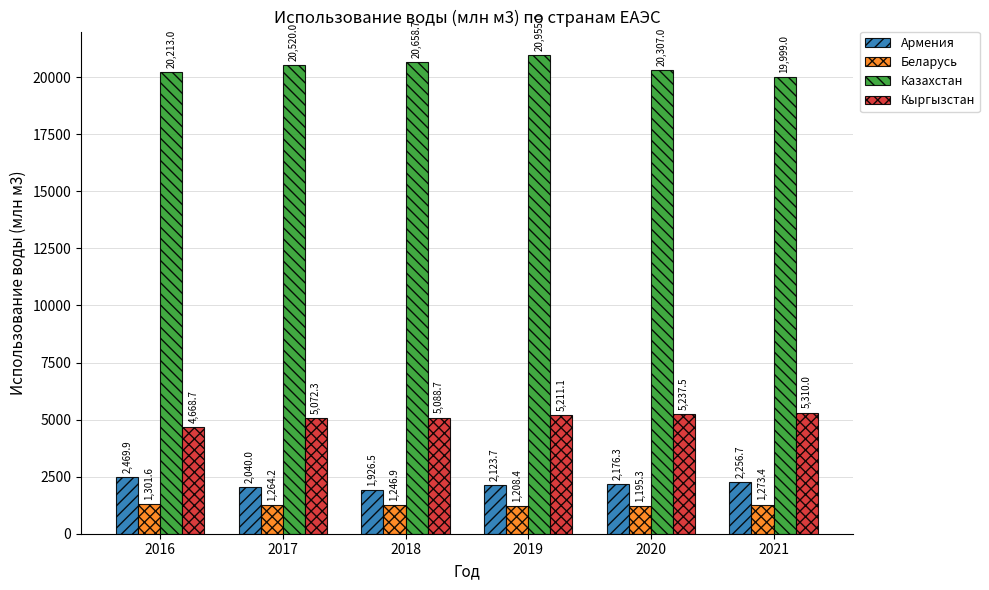

How many groups of bars are there?

6